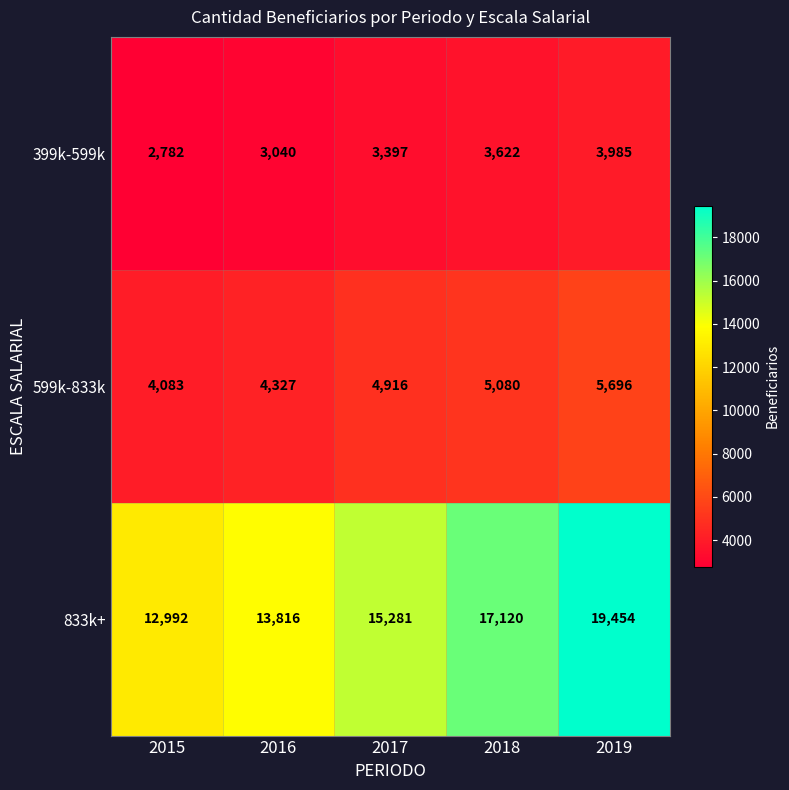

Which series changed the most between 2015 and 2019?

833k+